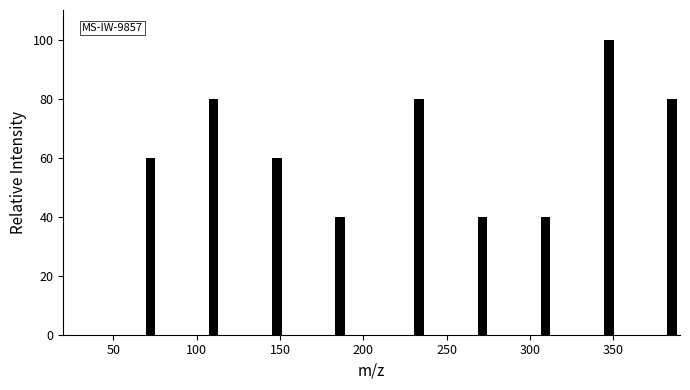

Around what value on the x-axis is the tallest bar? Give the approximate position of its centre, as read against the axis.

345